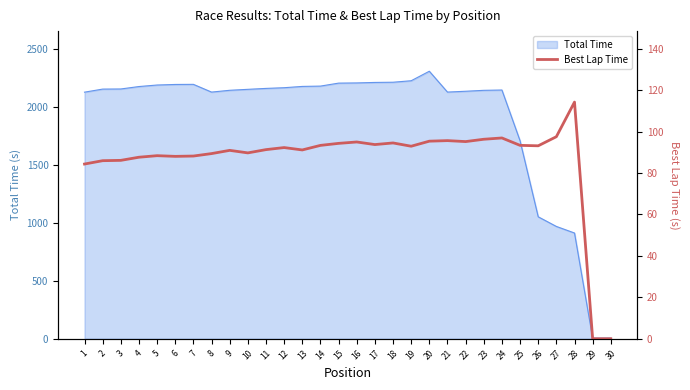

How many interior local peaks (higher than both neighbors) does the data have?

8